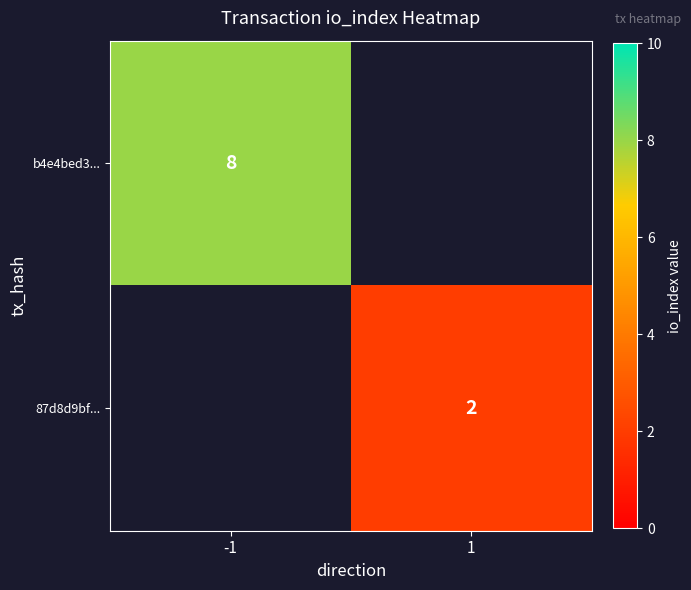

The value of b4e4bed3... at -1 is 14. True or false?

False